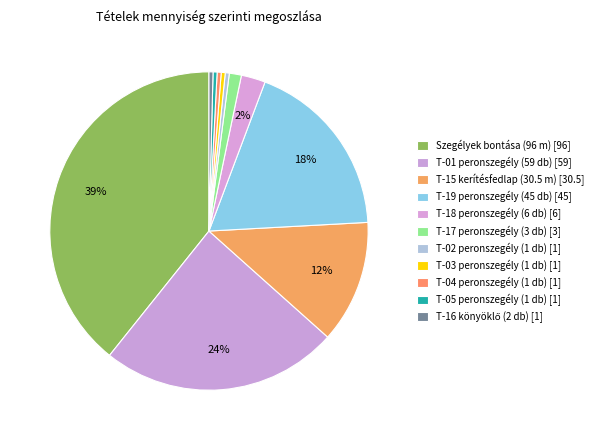

Count the number of slices in the pie.

11